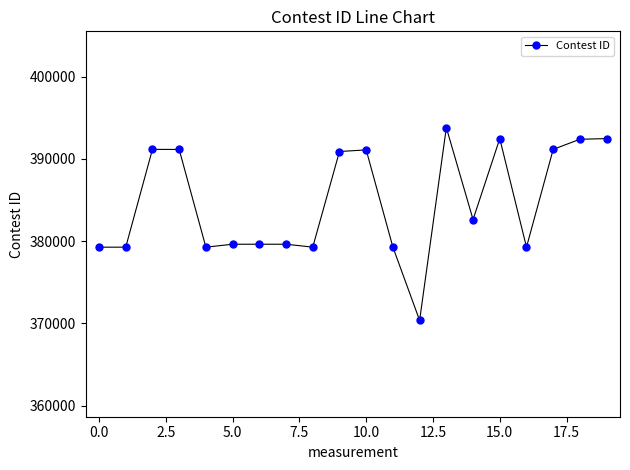

What is the average value?

384709